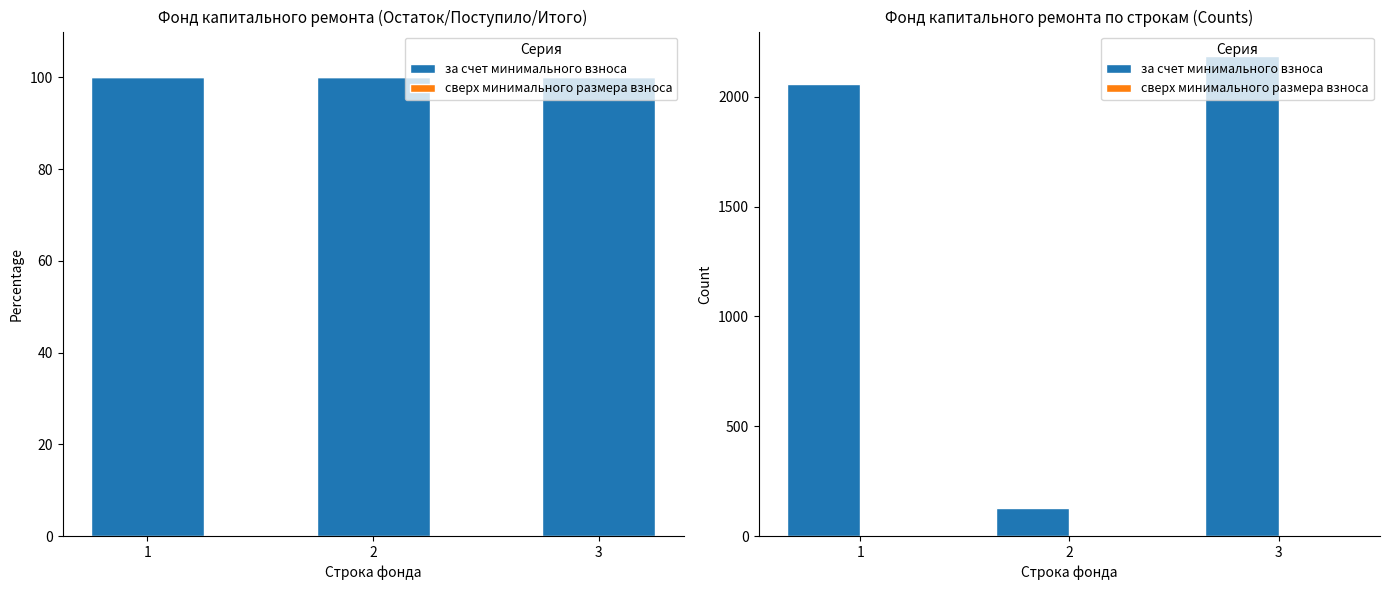

Between 1 and 2, which is larger?

1